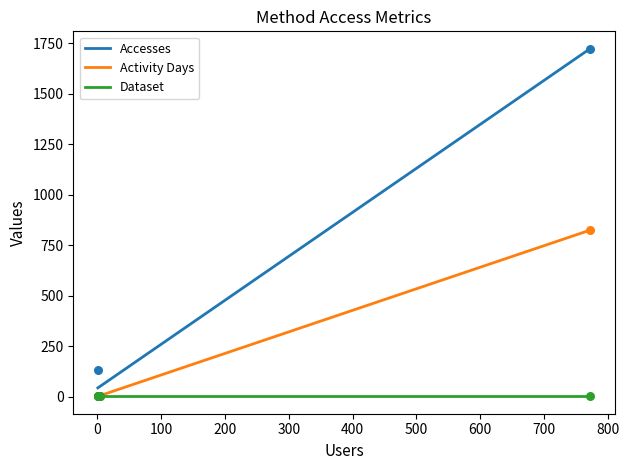

What are all the series names shown in the legend?

Accesses, Activity Days, Dataset